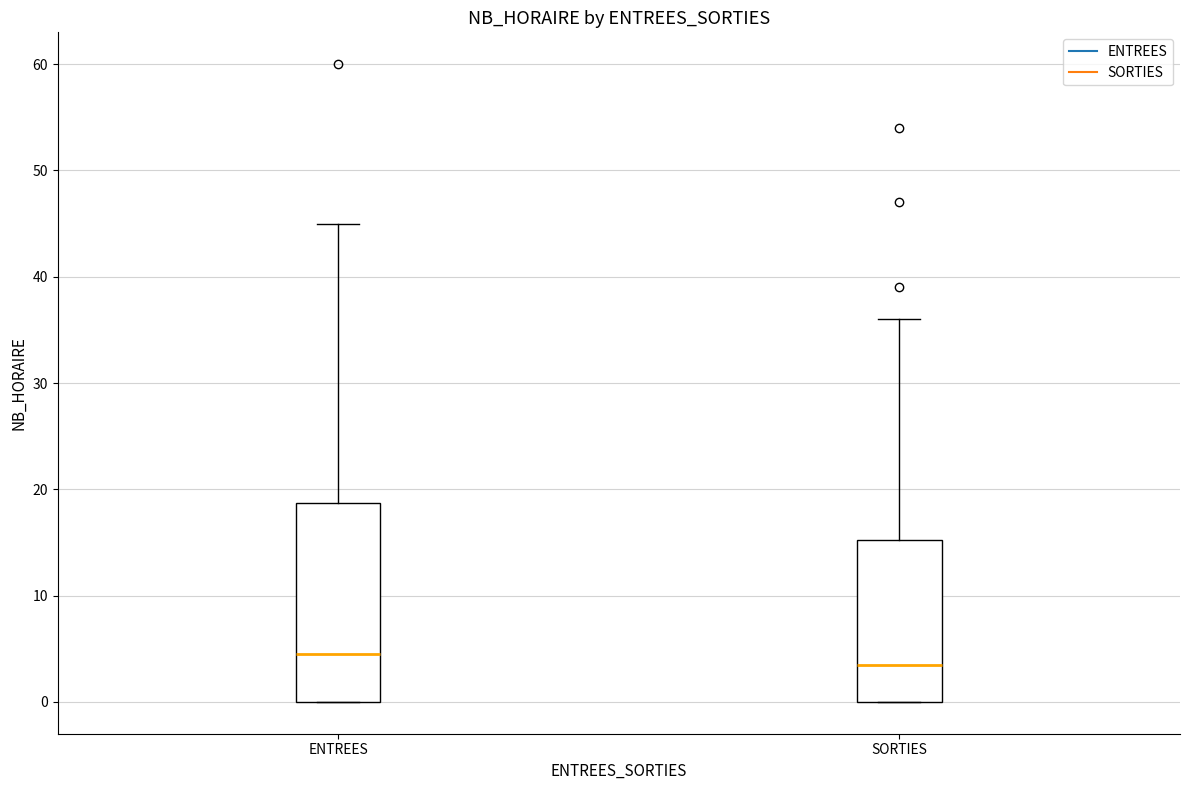

Where is the upper edge of the box for SORTIES on the y-axis? The values are not printed on the chart, so give them approximately, as read against the axis.

15